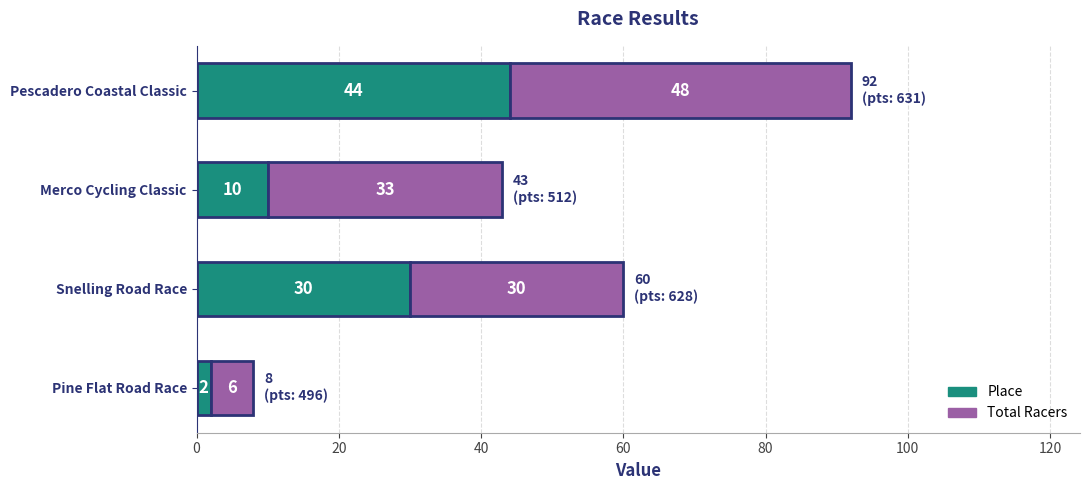

List the labels in order of Place value, smallest first.

Pine Flat Road Race, Merco Cycling Classic, Snelling Road Race, Pescadero Coastal Classic